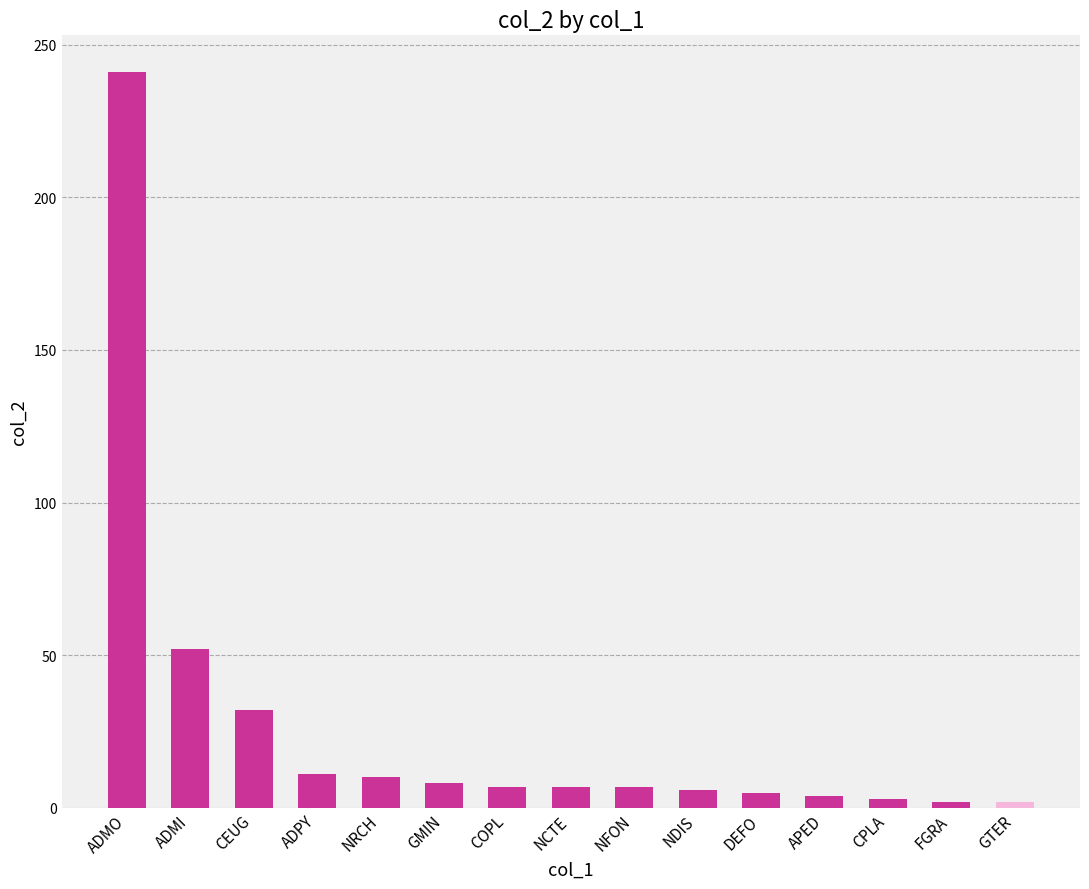

Where is the data nearest to the value 121?

ADMI